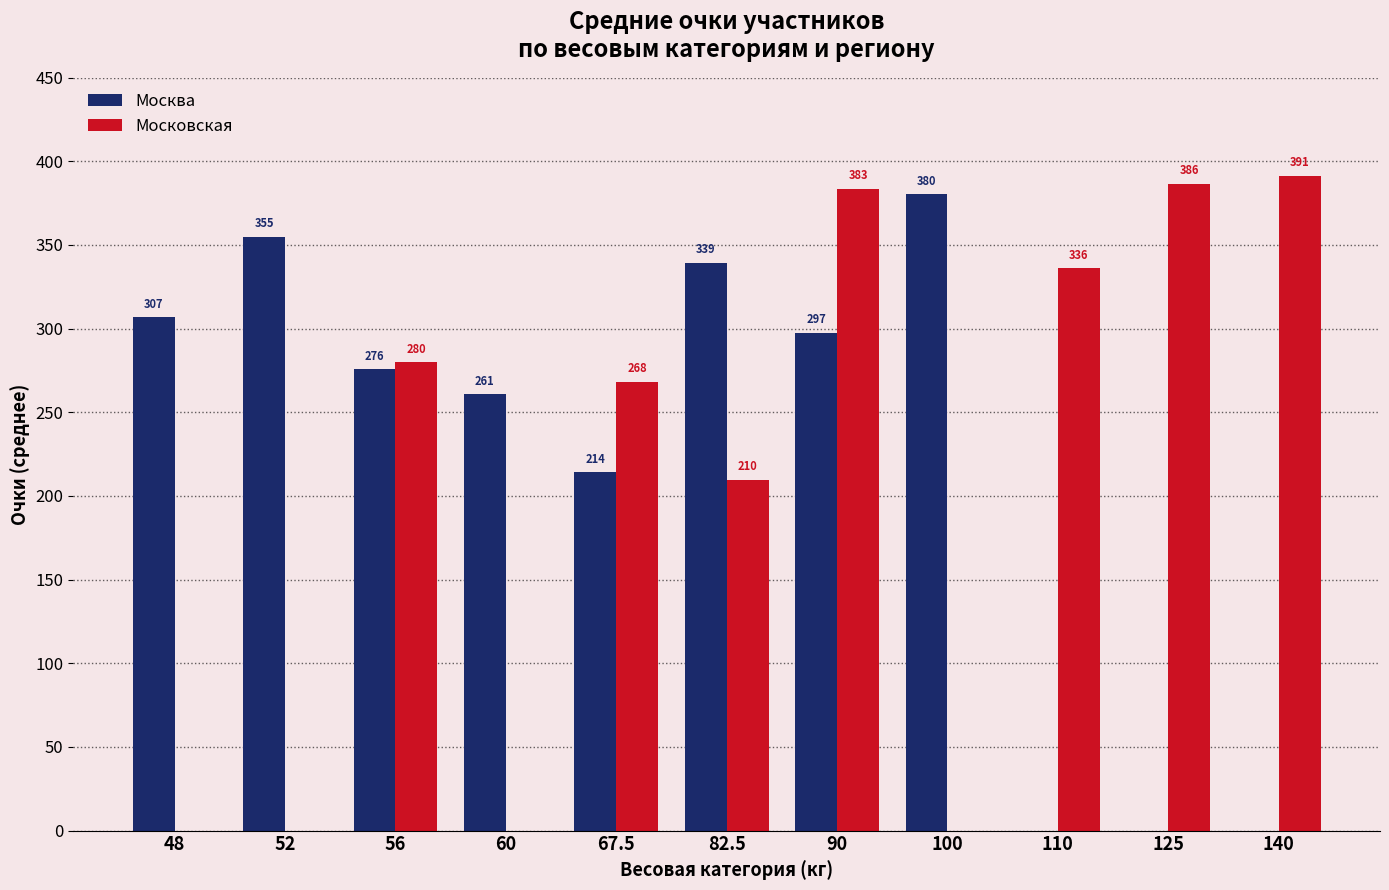

At which label is Москва closest to 190?

67.5